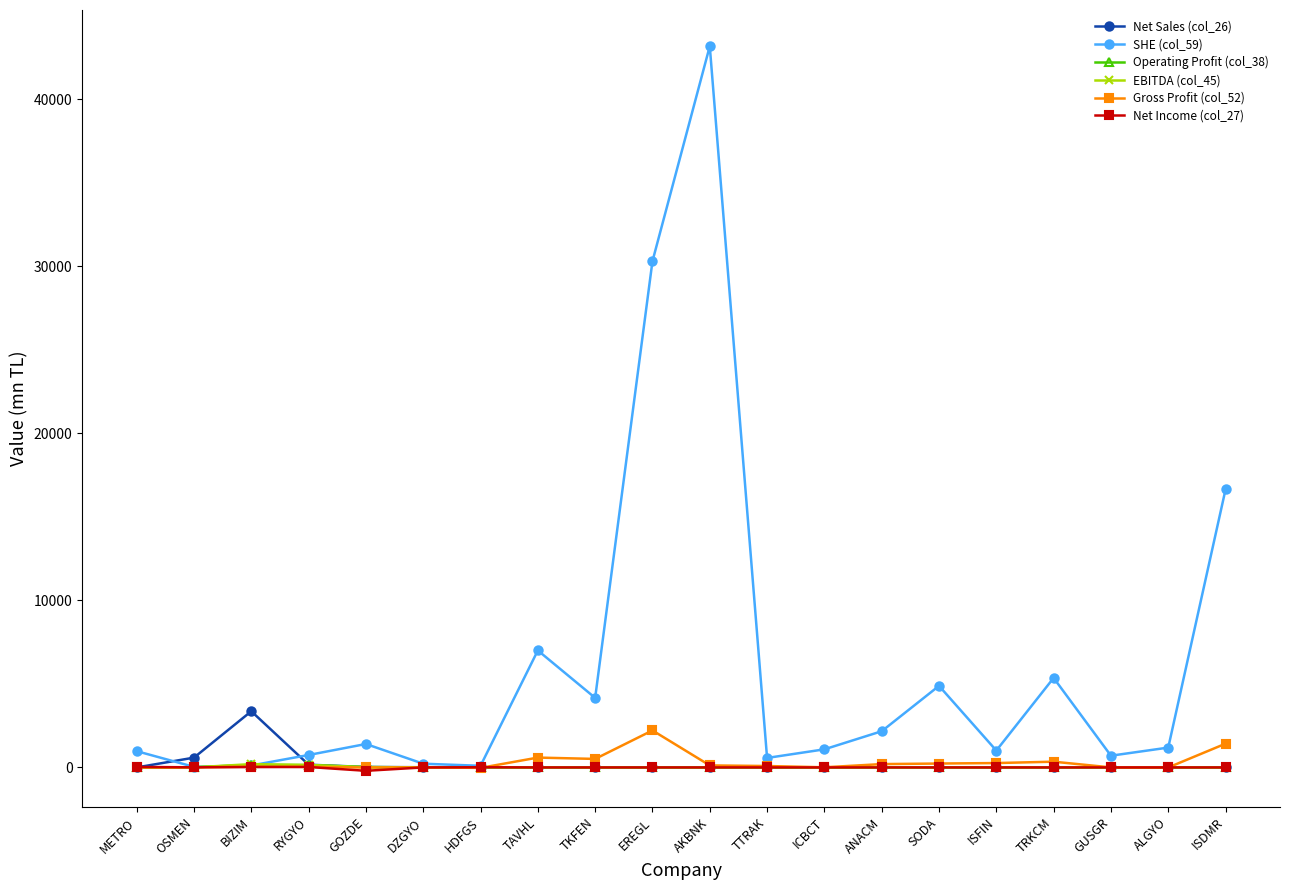

What is the lowest value of the EBITDA (col_45) series?

-1.0